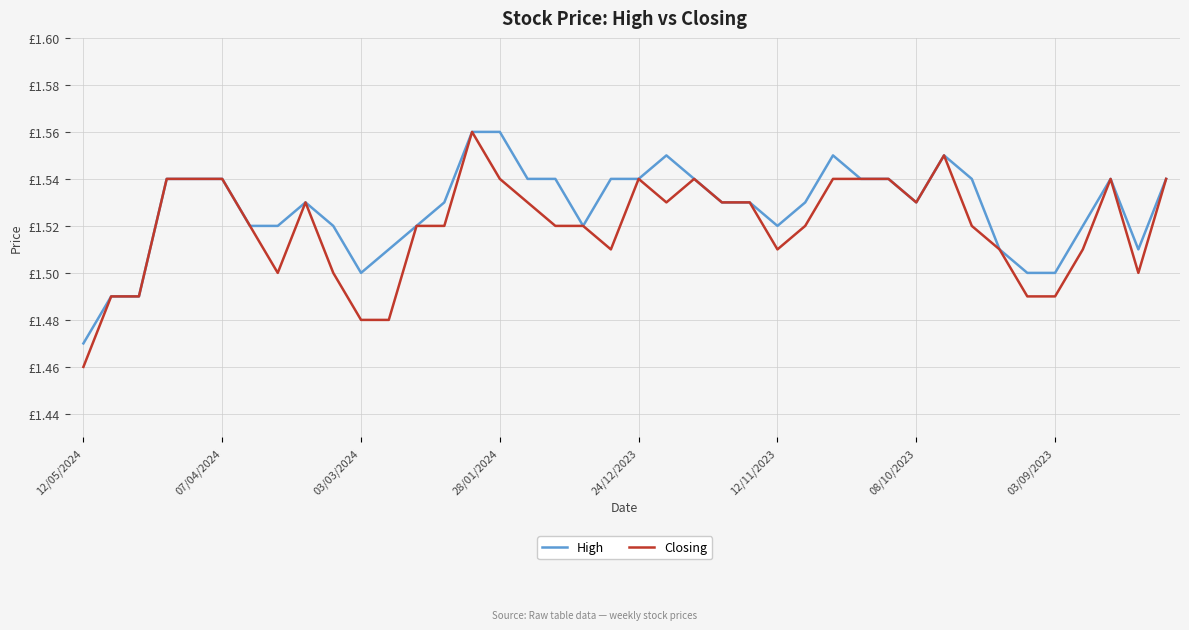

Which series has the largest range (max minus min)?

Closing